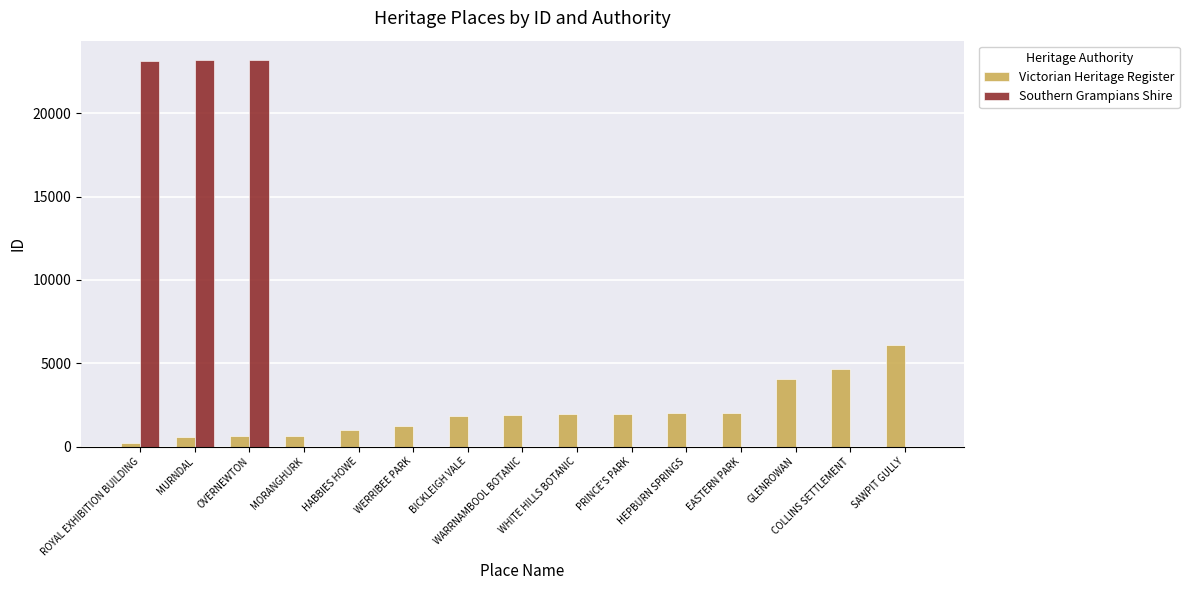

What is the greatest value displayed?

23205